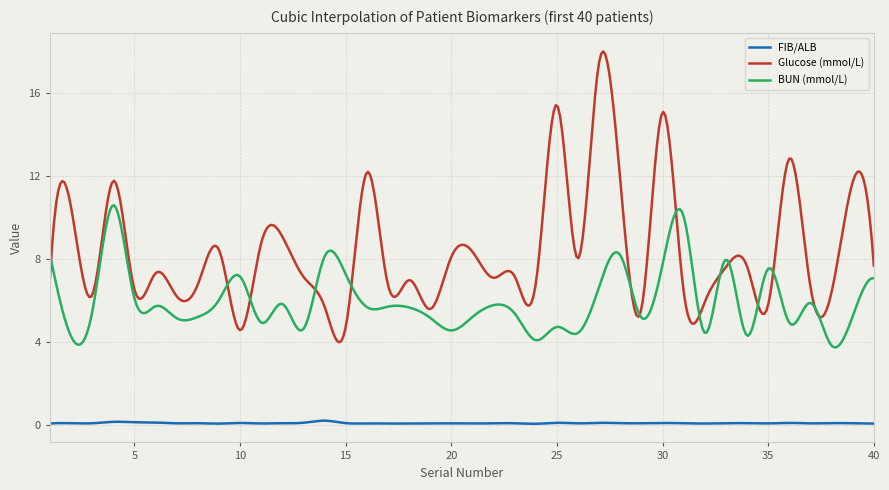

What is the maximum value shown in the chart?

18.0